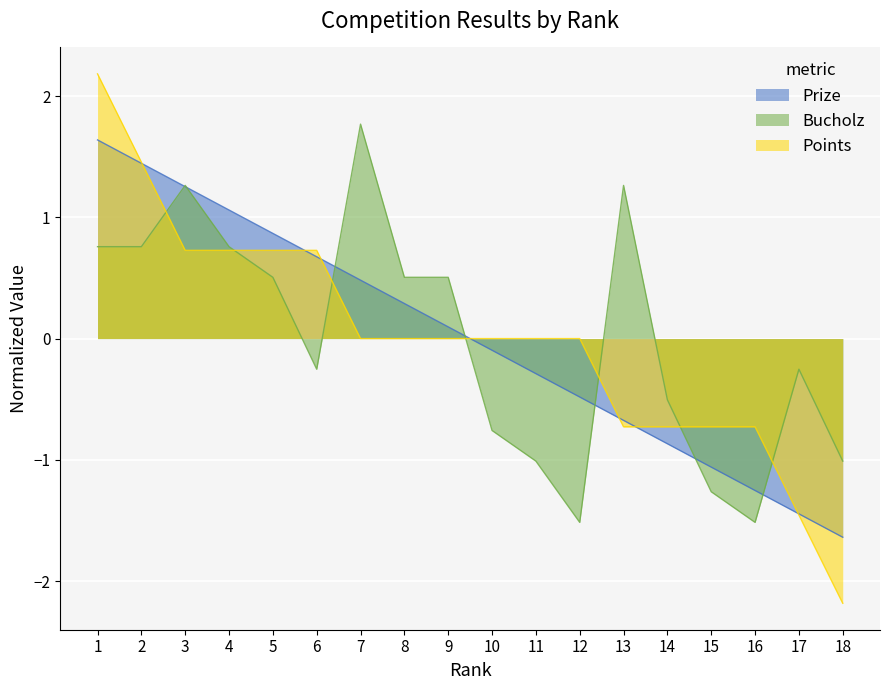

At how many categories does at least one series exceed 0?

10